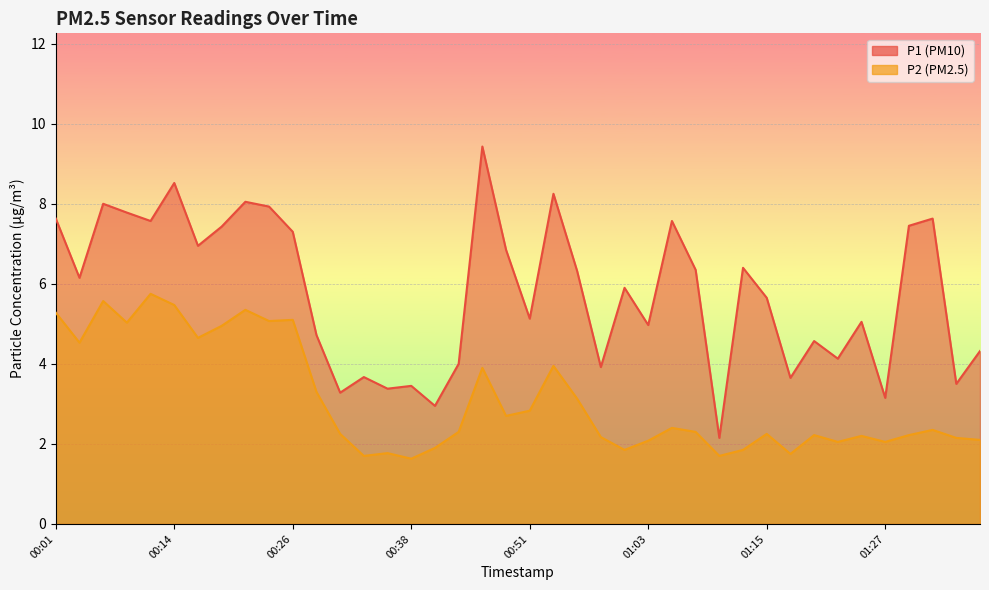

At how many categories does at least one series exceed 2?

40